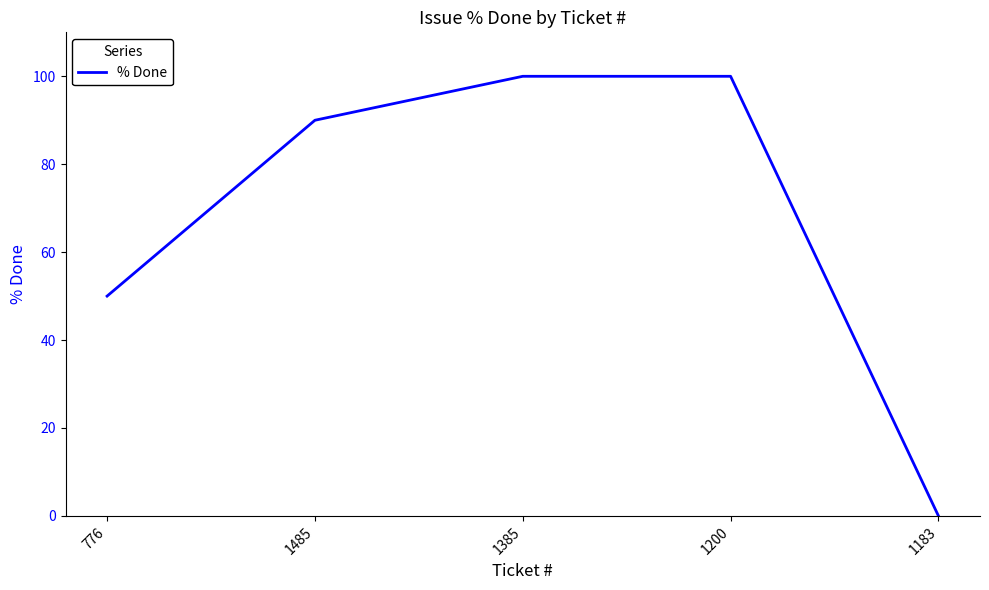

The value at 776 is 50. True or false?

True